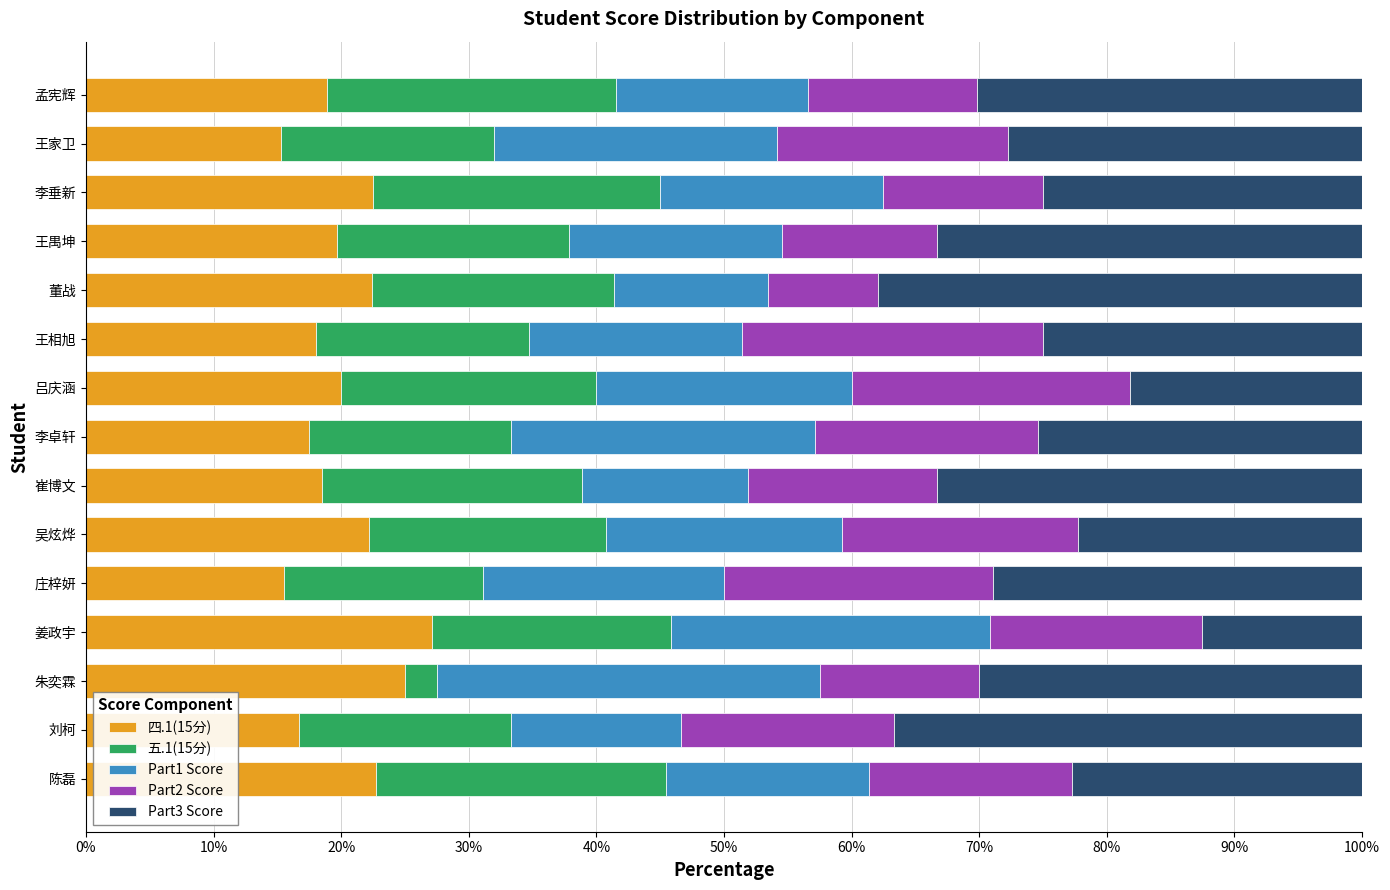

What is the difference between the maximum and minimum values in the 四.1(15分) series?

11.8